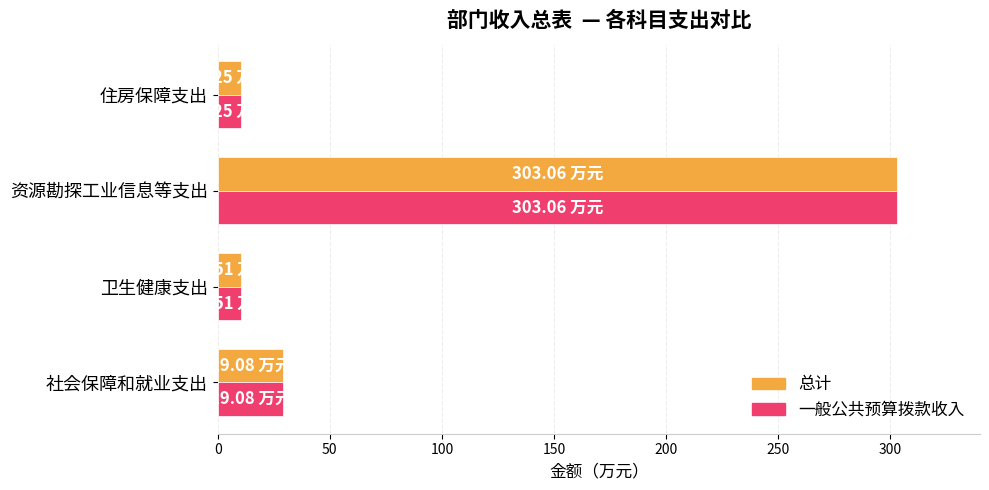

How many data points in 一般公共预算拨款收入 are less than 29?

2